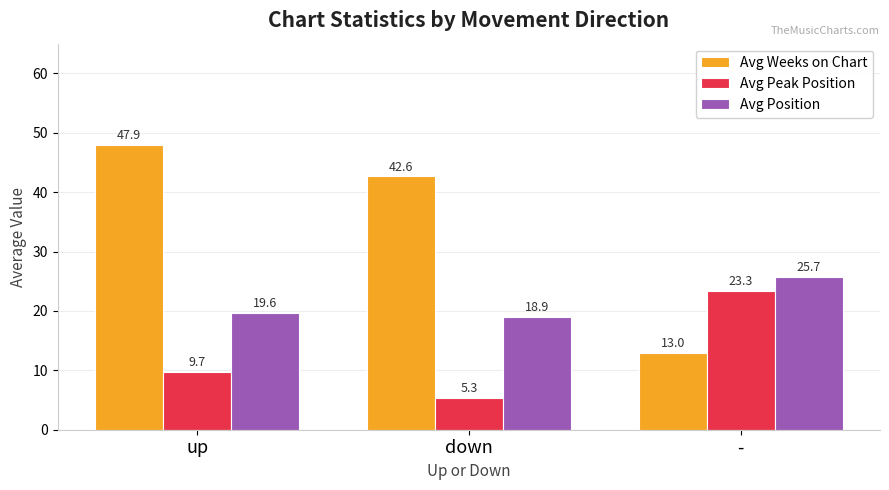

What value does the Avg Peak Position series have at down?

5.3